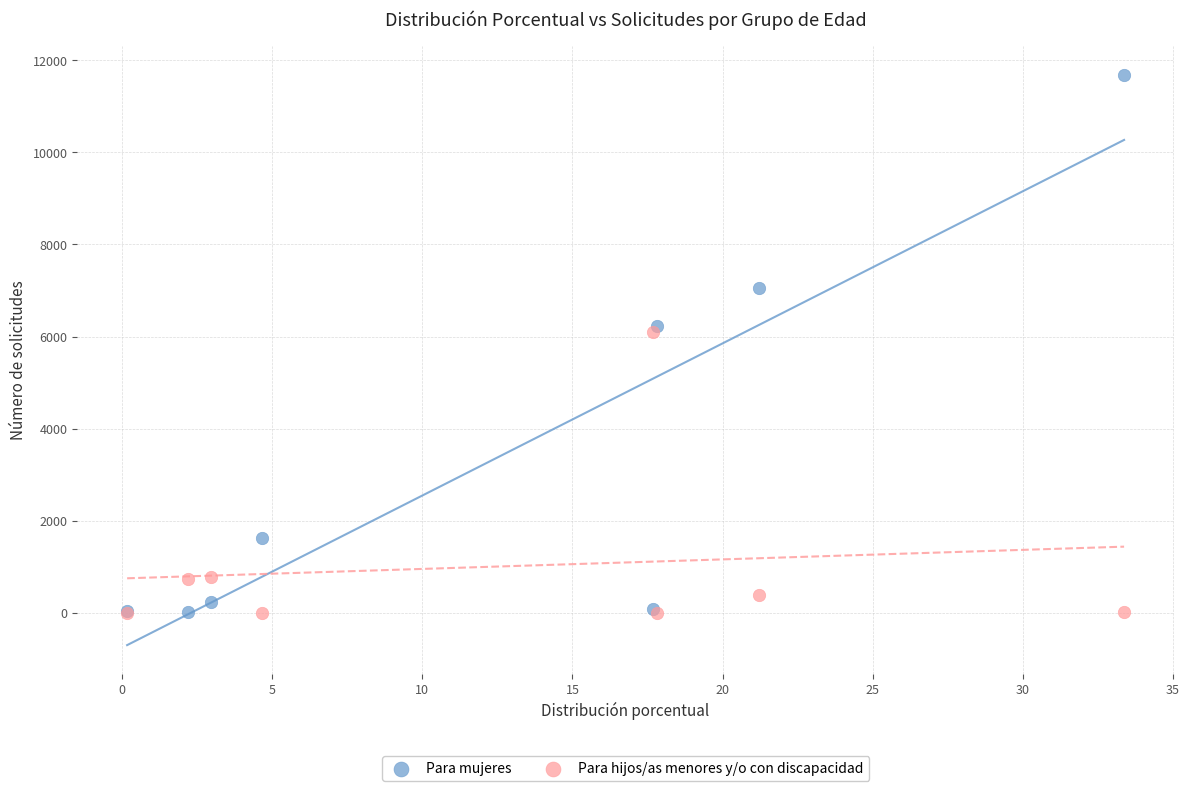

In the Para hijos/as menores y/o con discapacidad series, what Y value is closest to 3057?

787.9